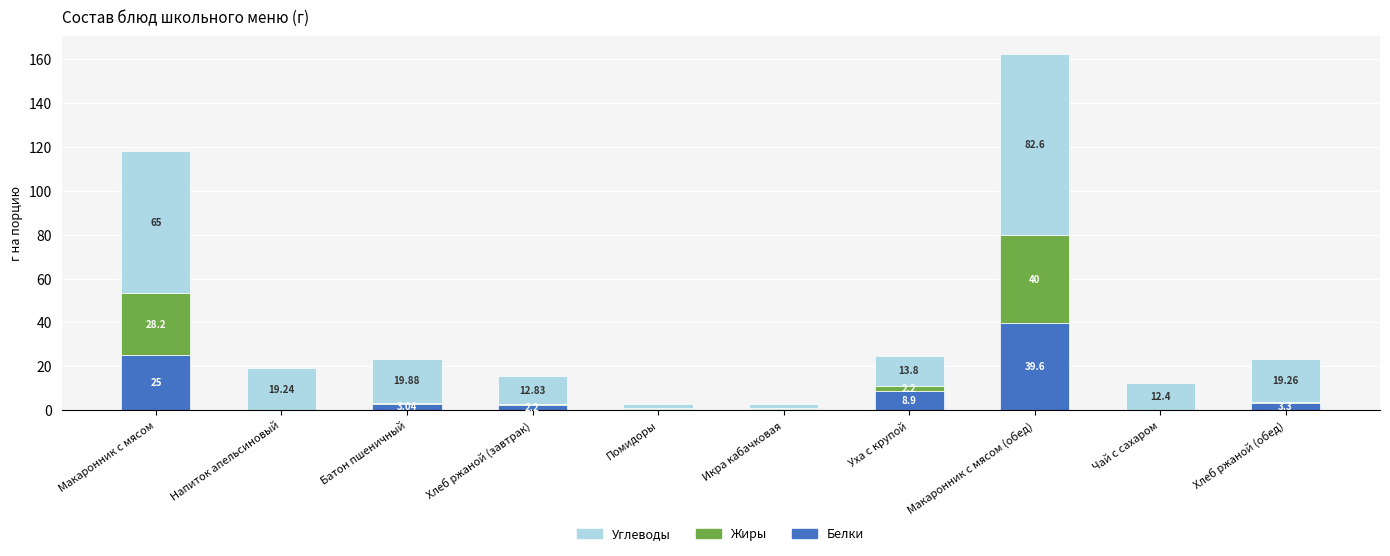

At which label does Белки first exceed 3?

Макаронник с мясом